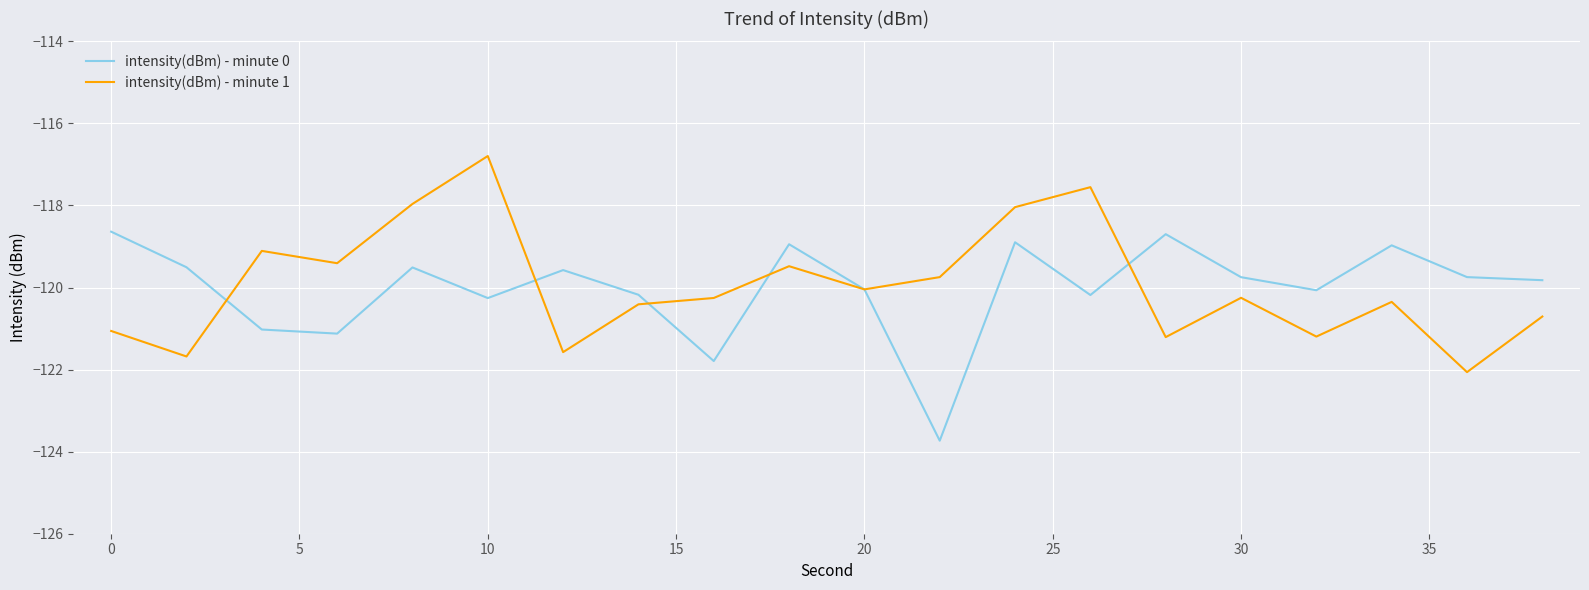

What is the maximum value for intensity(dBm) - minute 0?

-118.6